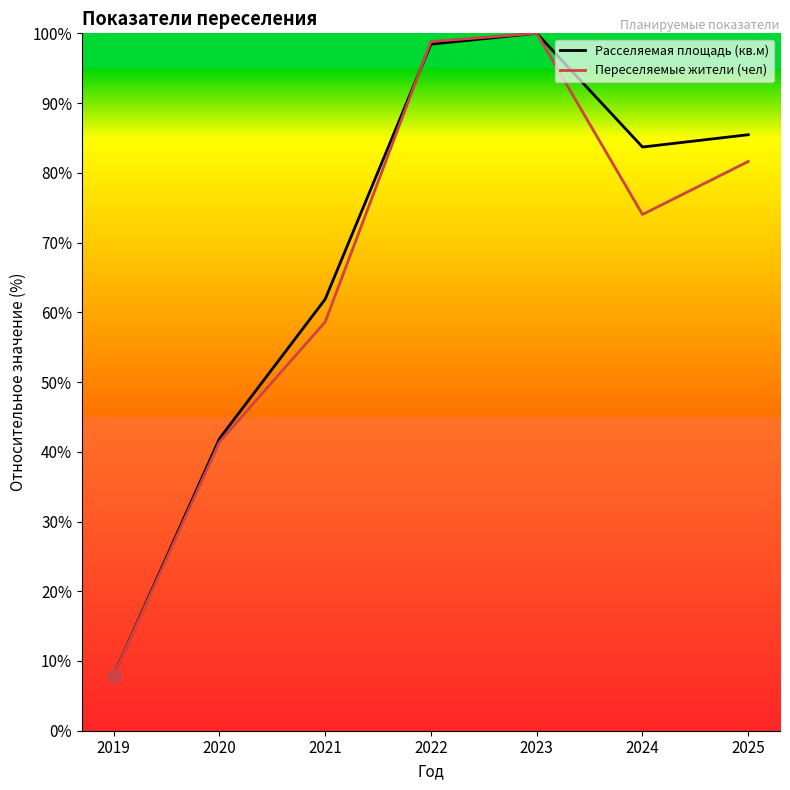

What is the highest value of the Расселяемая площадь (кв.м) series?

100.0